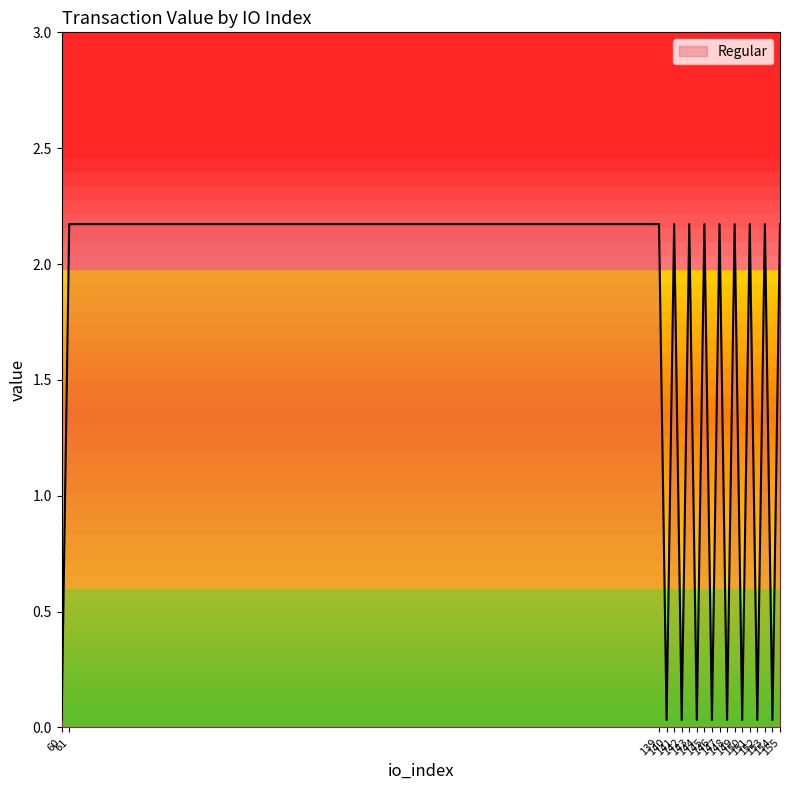

What is the approximate value at 145?

2.2